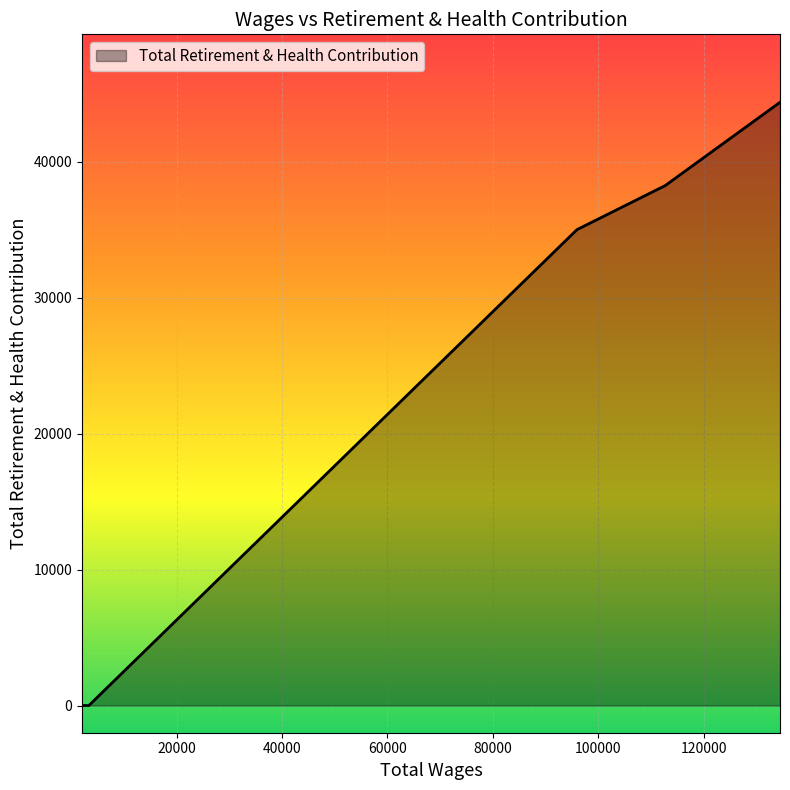

What is the greatest value displayed?

44390